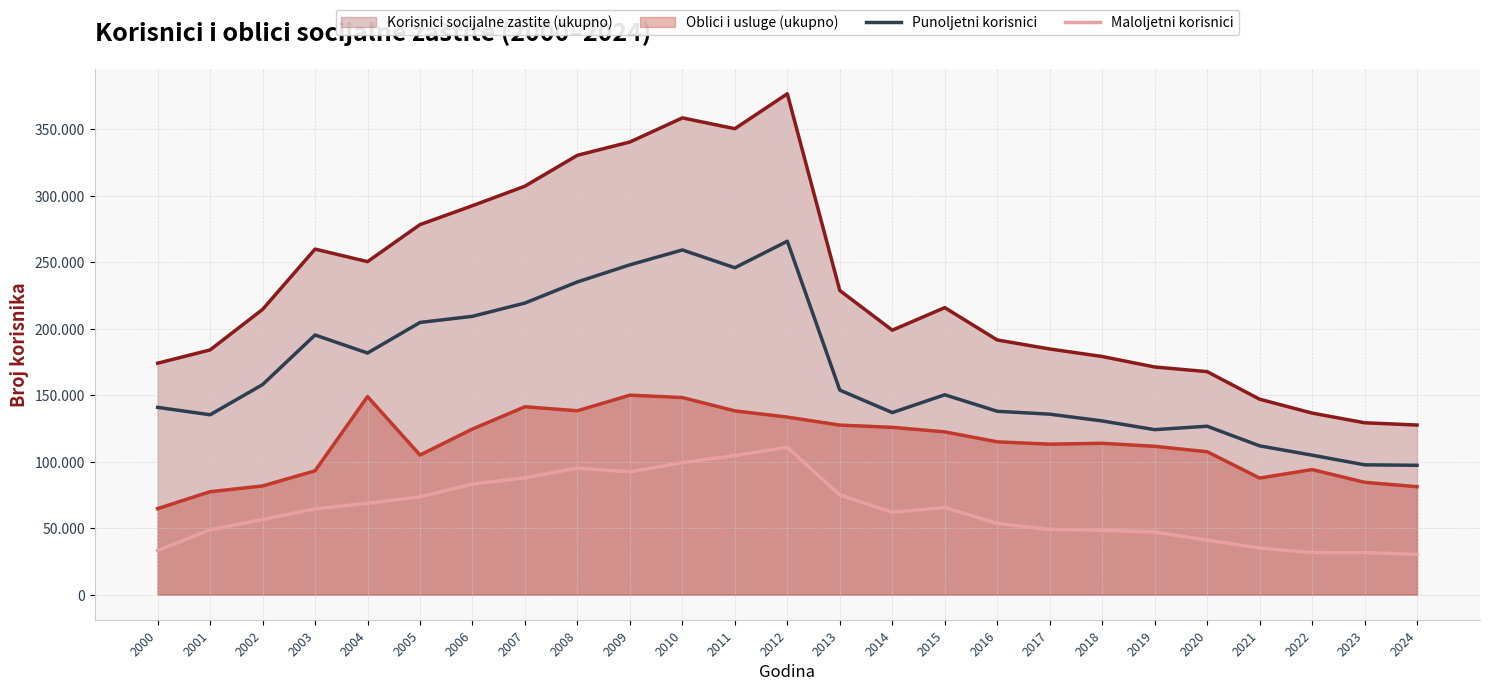

What is the value of the Punoljetni korisnici point at the 24th from the left?

97694